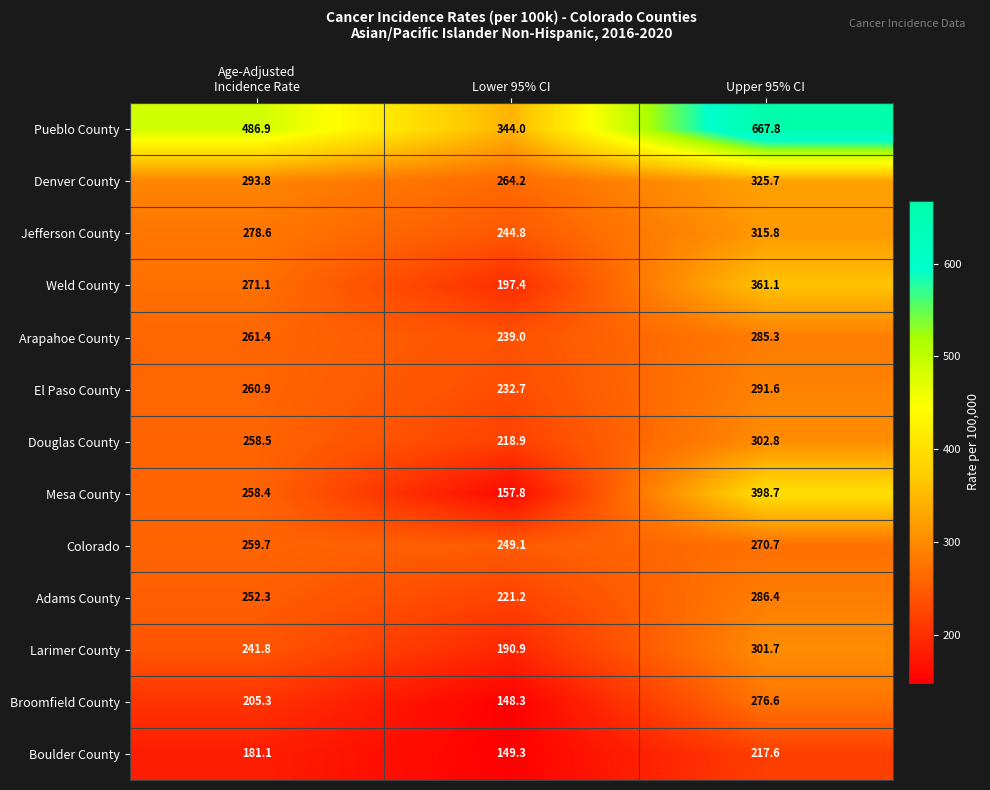

Read the Weld County value at Lower 95% CI.

197.4